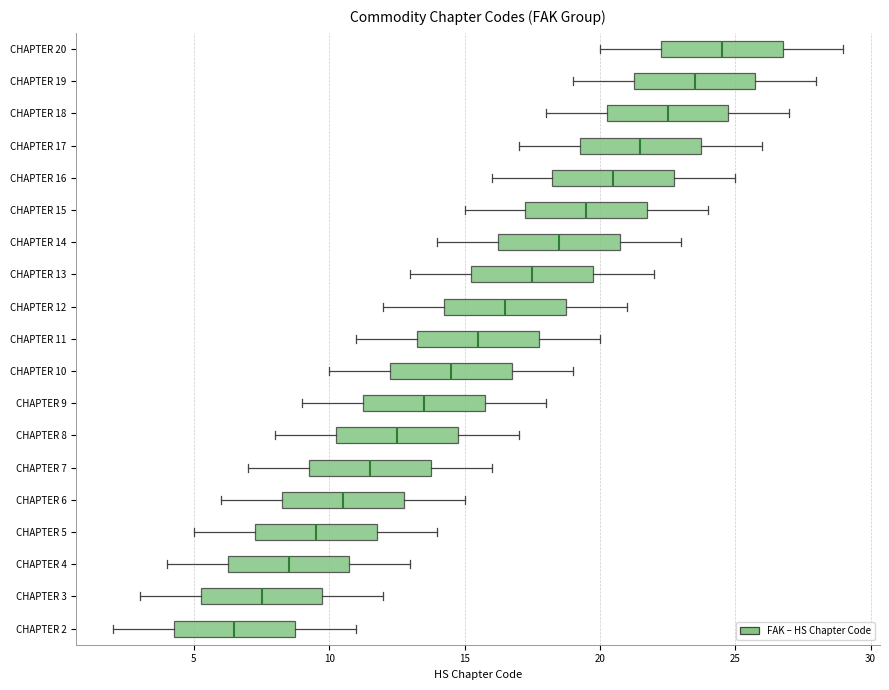

Which box has the furthest to the left median line?

CHAPTER 2